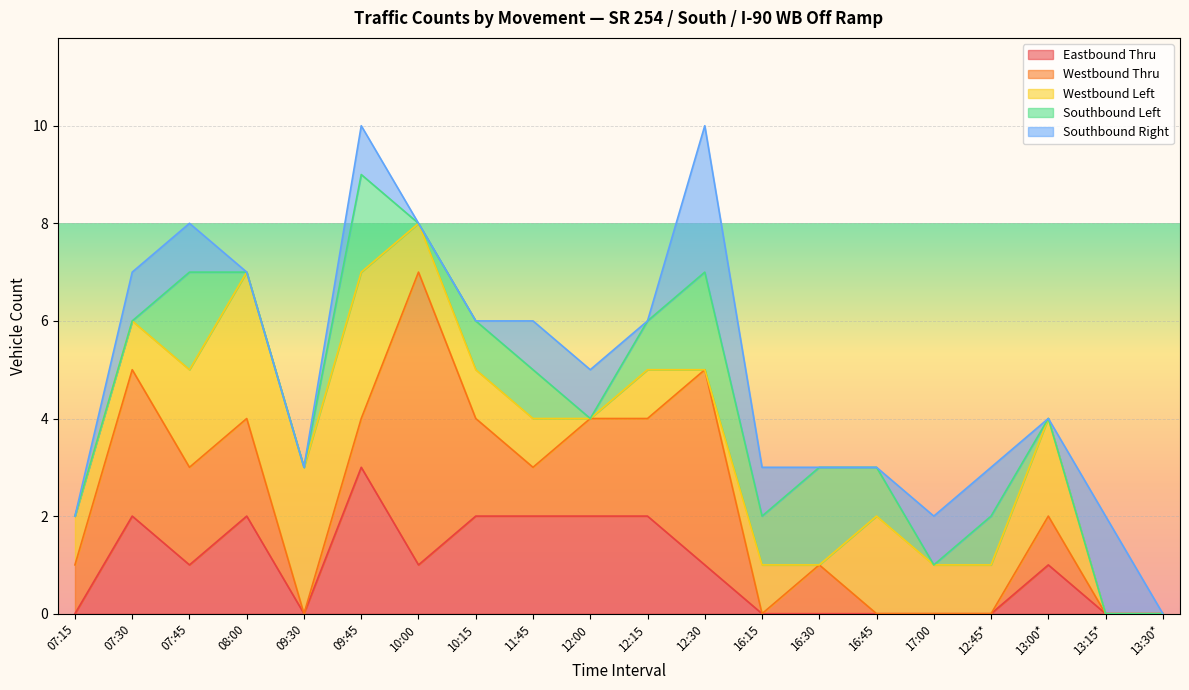

True or false: Westbound Thru has a value of 1 at 16:30.

True